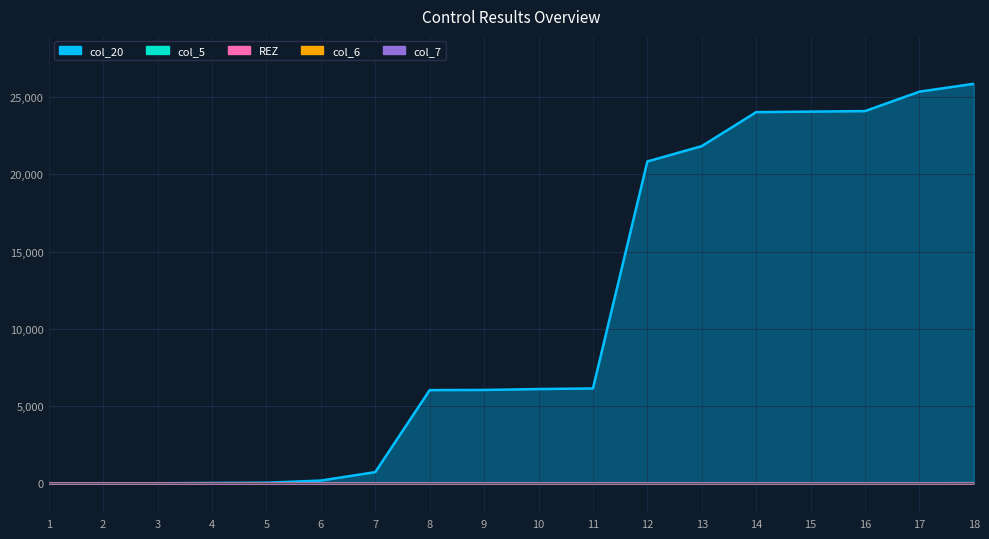

True or false: col_7 and col_20 cross at least once.

False